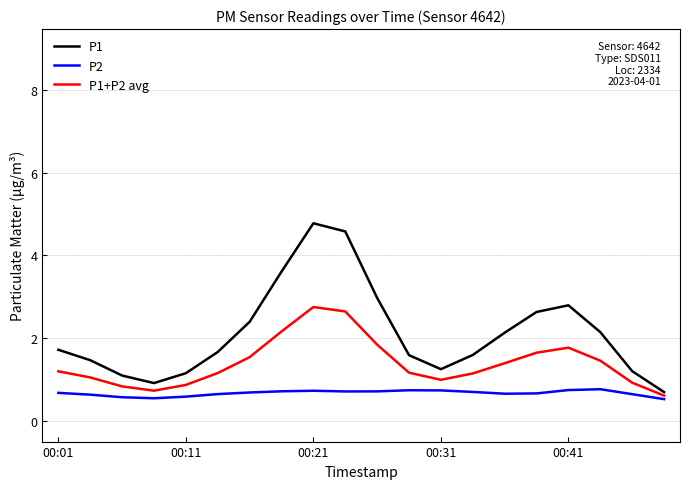

What are all the series names shown in the legend?

P1, P2, P1+P2 avg